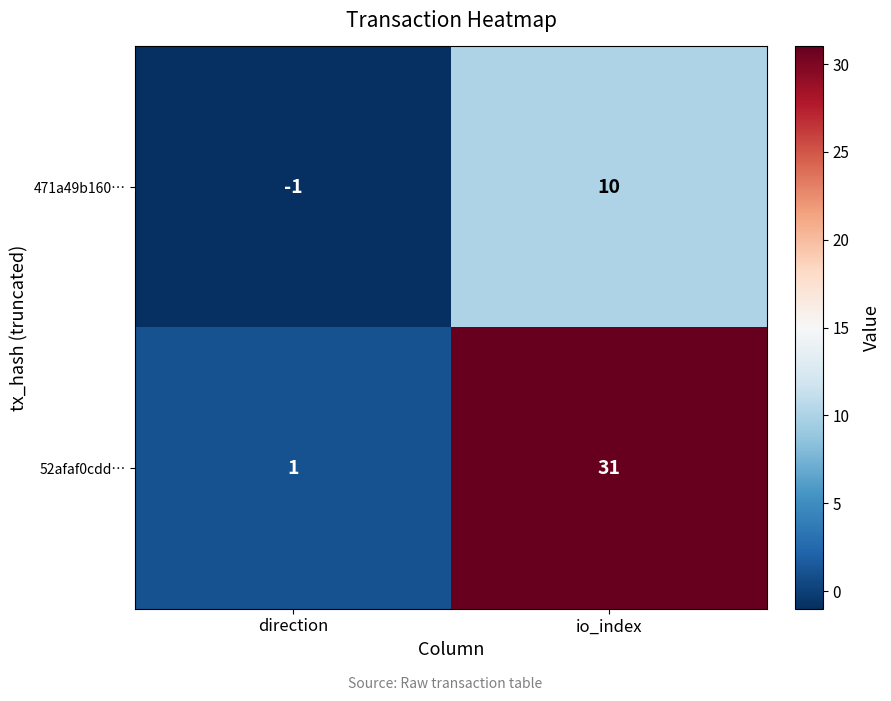

At how many categories does at least one series exceed 24?

1